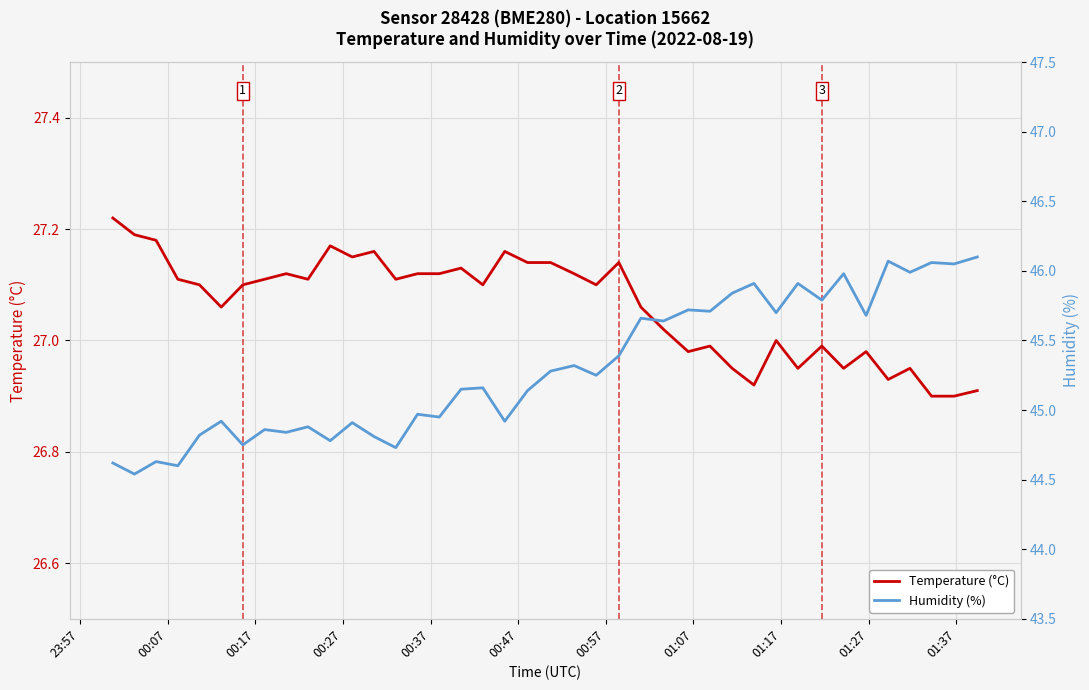

What are all the series names shown in the legend?

Temperature (°C), Humidity (%)